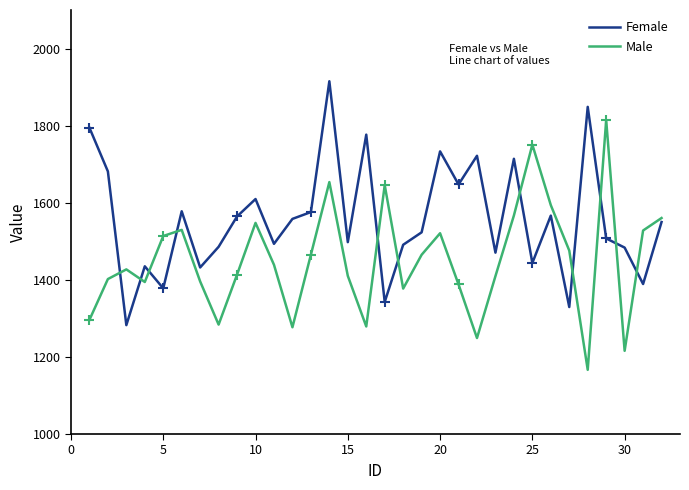

What is the sum of all Female values?

49820.5